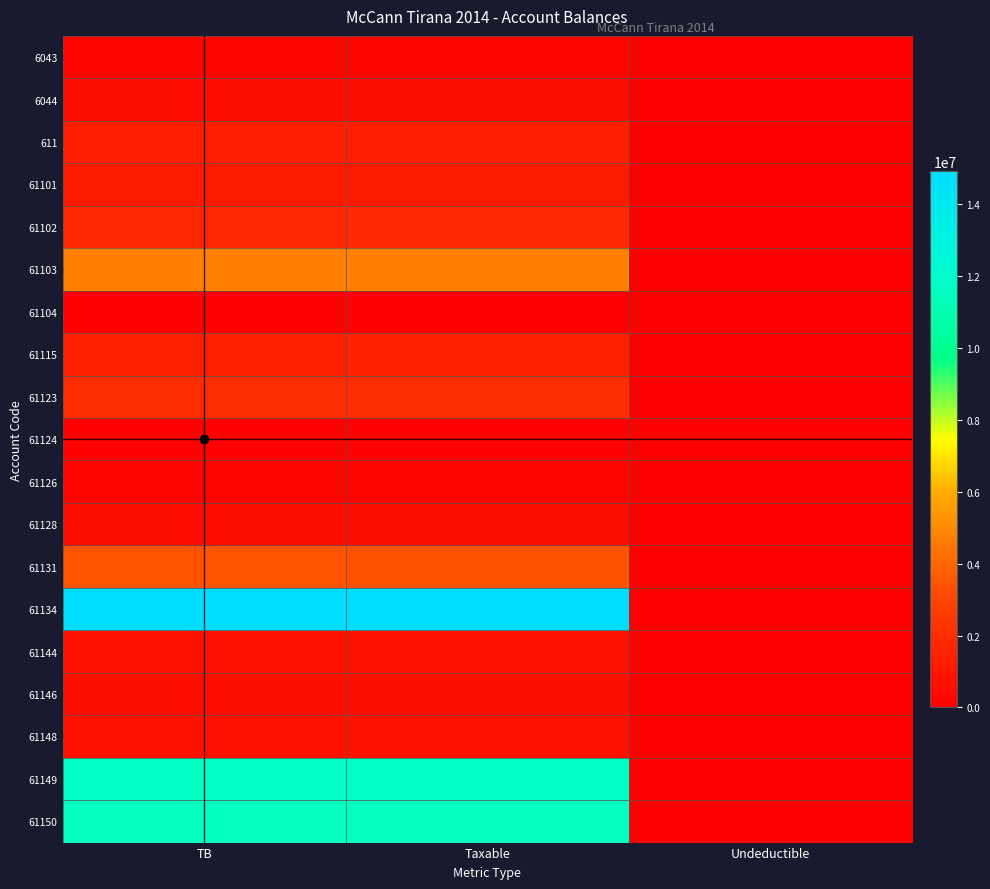

How many distinct data groups are displayed?

19